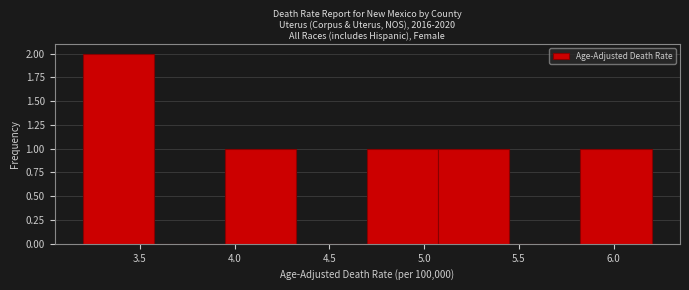

Reading left to right, list every bar in this chart as the range it spans on the x-axis followed by its height. Neither the bar edges nor the heights are printed on the chart, so give them approximately, as read against the axes.

3.200 to 3.575: 2
3.575 to 3.950: 0
3.950 to 4.325: 1
4.325 to 4.700: 0
4.700 to 5.075: 1
5.075 to 5.450: 1
5.450 to 5.825: 0
5.825 to 6.200: 1